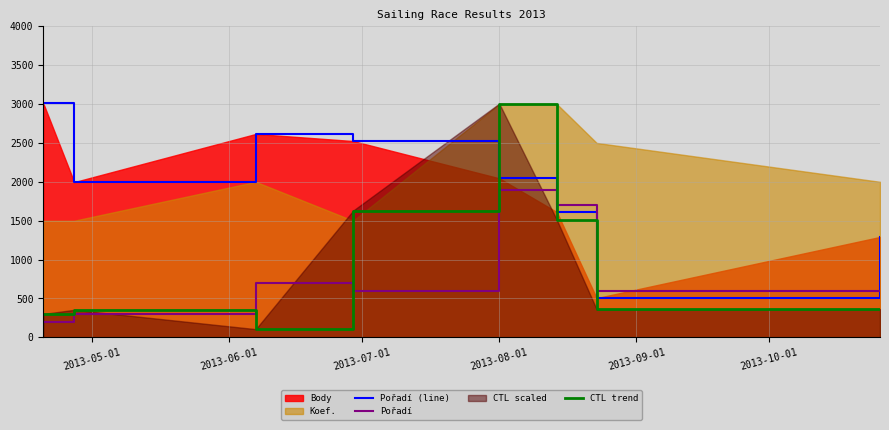

What is the difference between the second highest and second lowest values in the Pořadí series?

1400.0